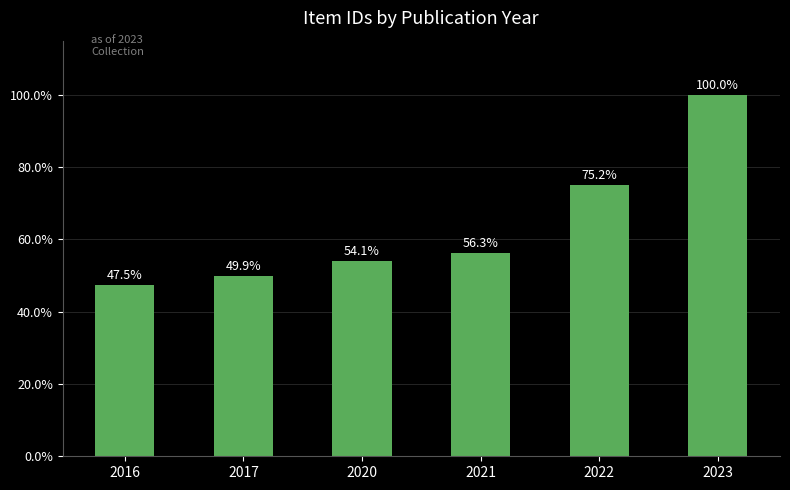

Which has a higher value, 2021 or 2022?

2022